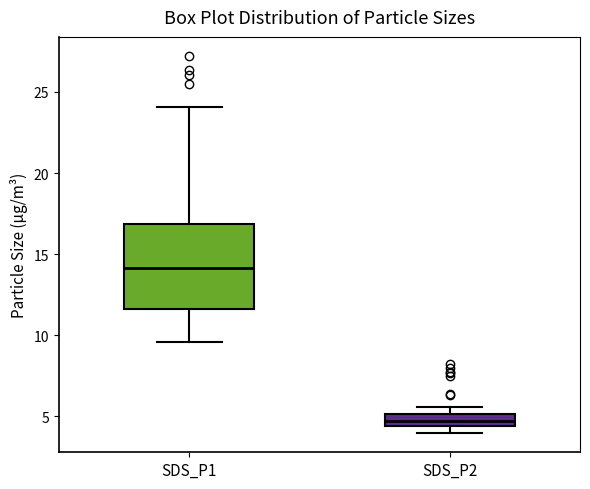

Where is the lower edge of the box for SDS_P2 on the y-axis? The values are not printed on the chart, so give them approximately, as read against the axis.

4.5